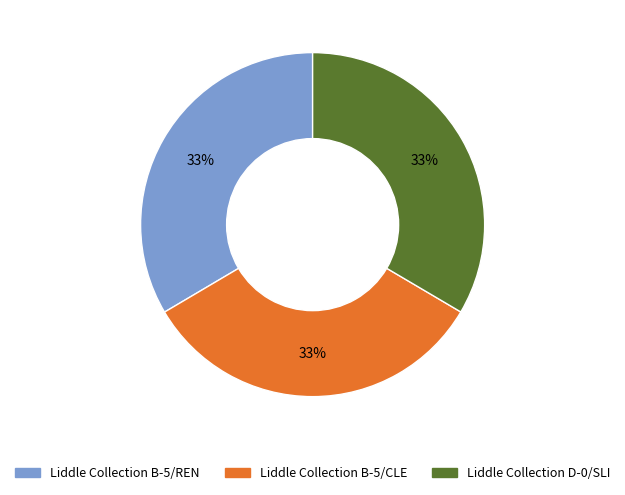

Do Liddle Collection B-5/CLE and Liddle Collection D-0/SLI together represent more than half of the pie?

Yes